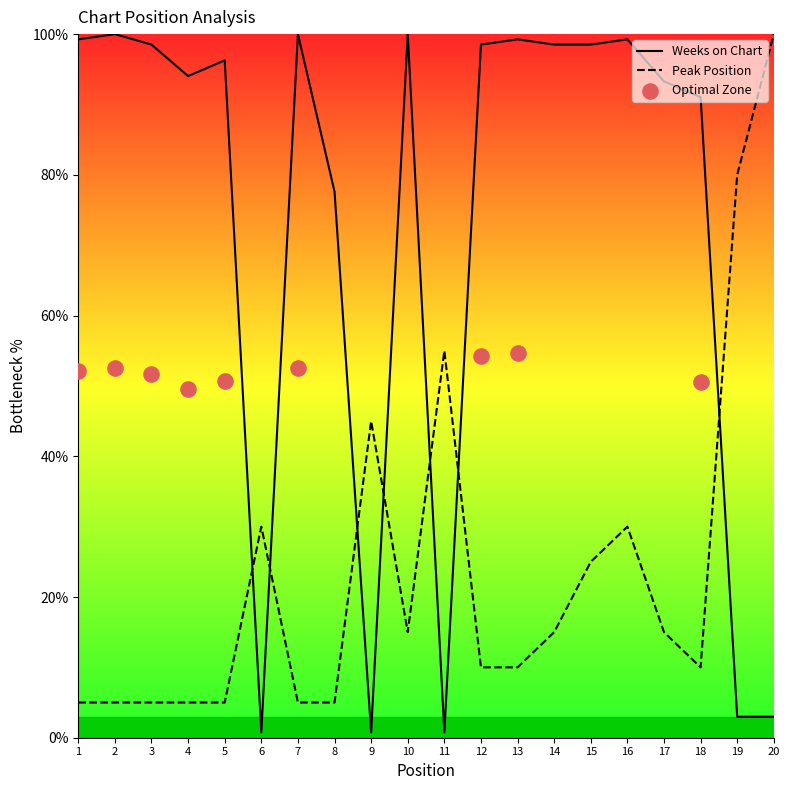

At how many categories does at least one series exceed 15?

20